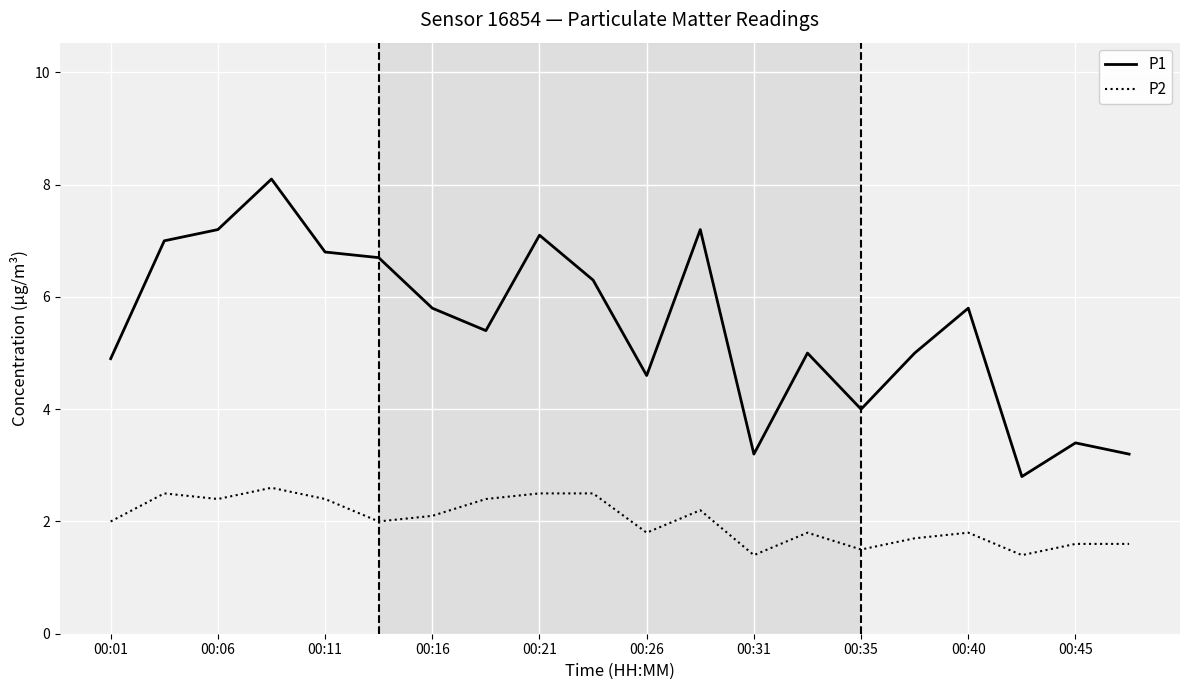

How many lines are shown in the chart?

2